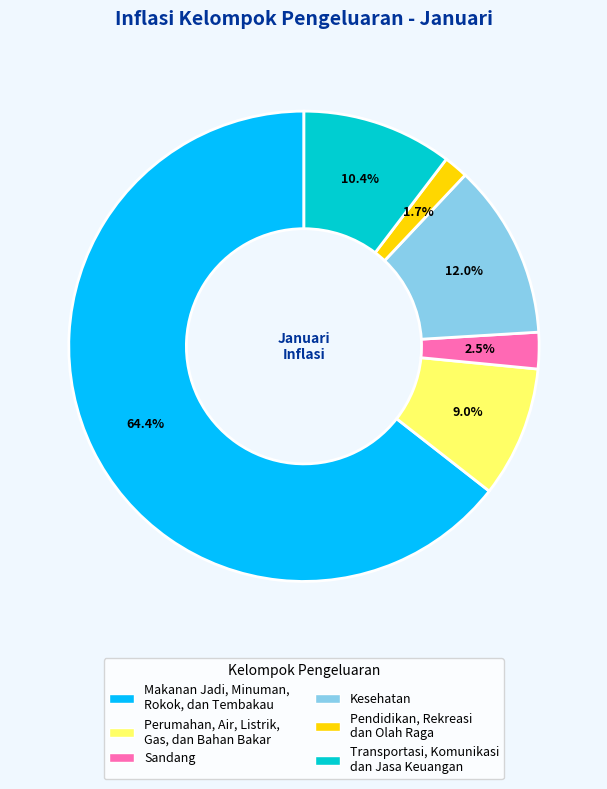

Rank the categories by value from lowest to highest.

Pendidikan, Rekreasi dan Olah Raga, Sandang, Perumahan, Air, Listrik, Gas, dan Bahan Bakar, Transportasi, Komunikasi dan Jasa Keuangan, Kesehatan, Makanan Jadi, Minuman, Rokok, dan Tembakau